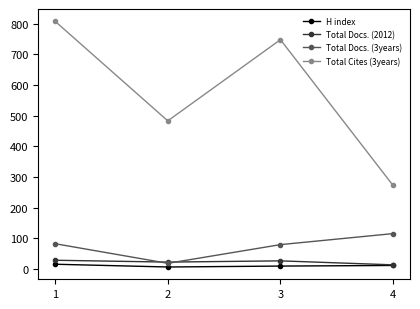

Does the chart display data point markers on the line(s)?

Yes